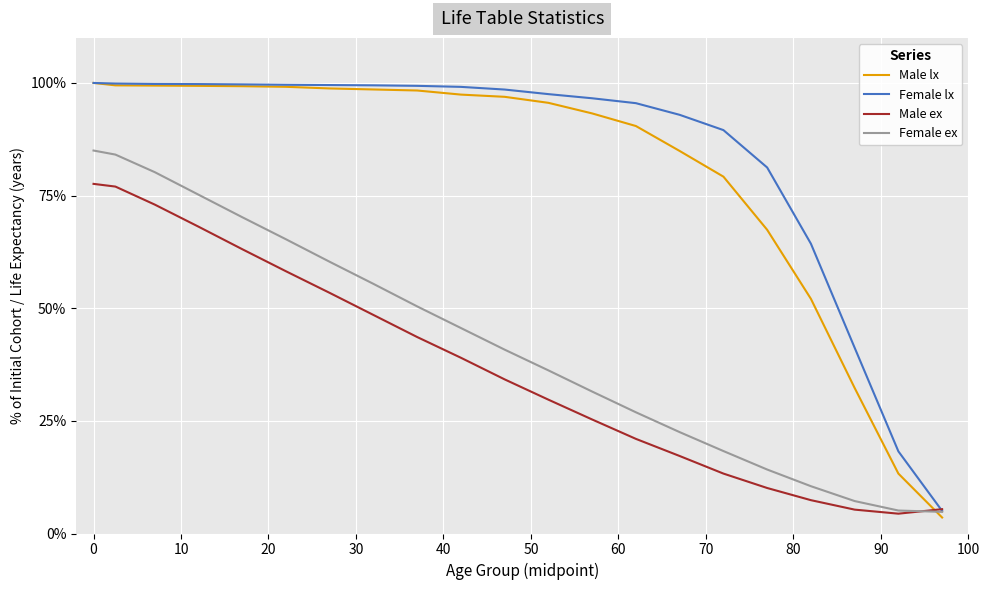

What is the minimum value for Male ex?

4.4